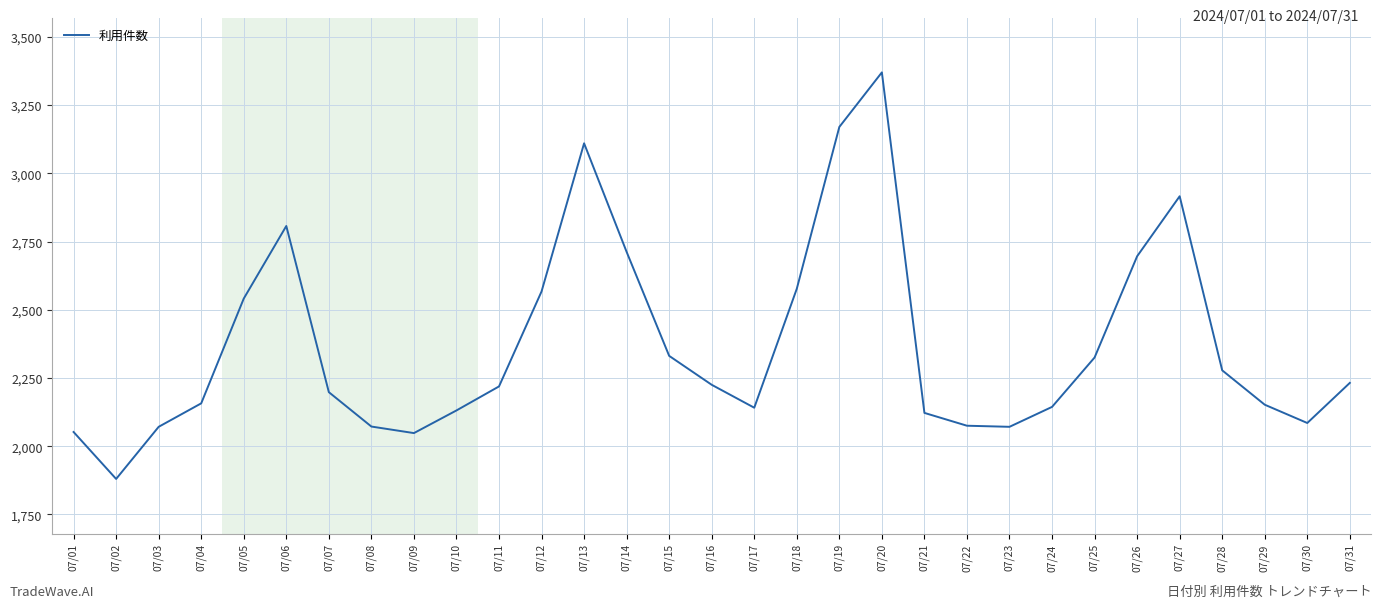

How many lines are shown in the chart?

1